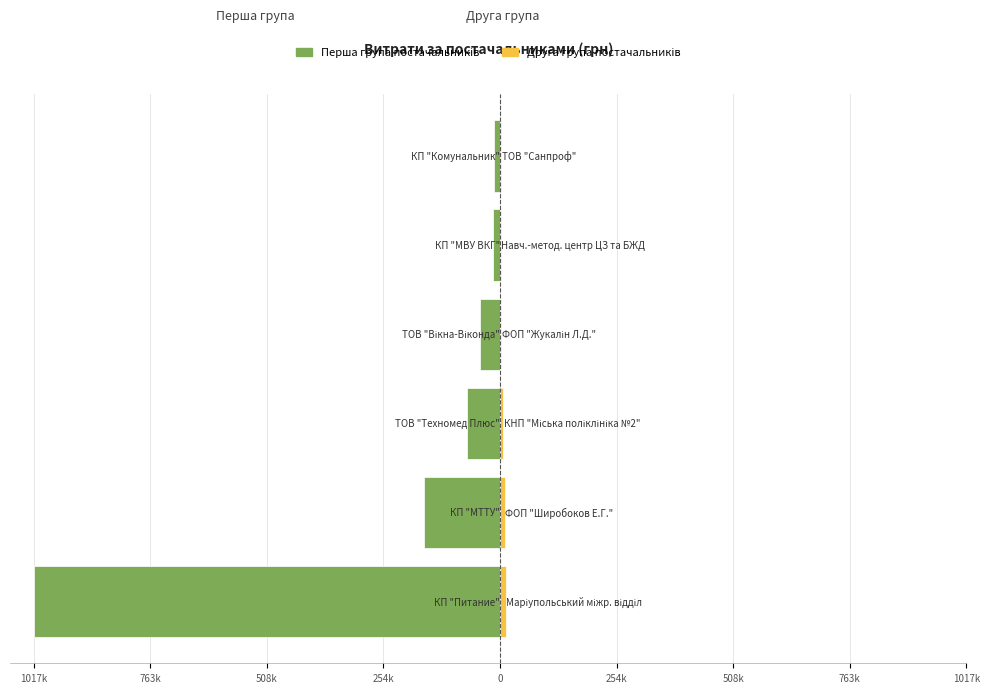

What is the difference between the maximum and minimum values in the Перша група series?

1005323.0